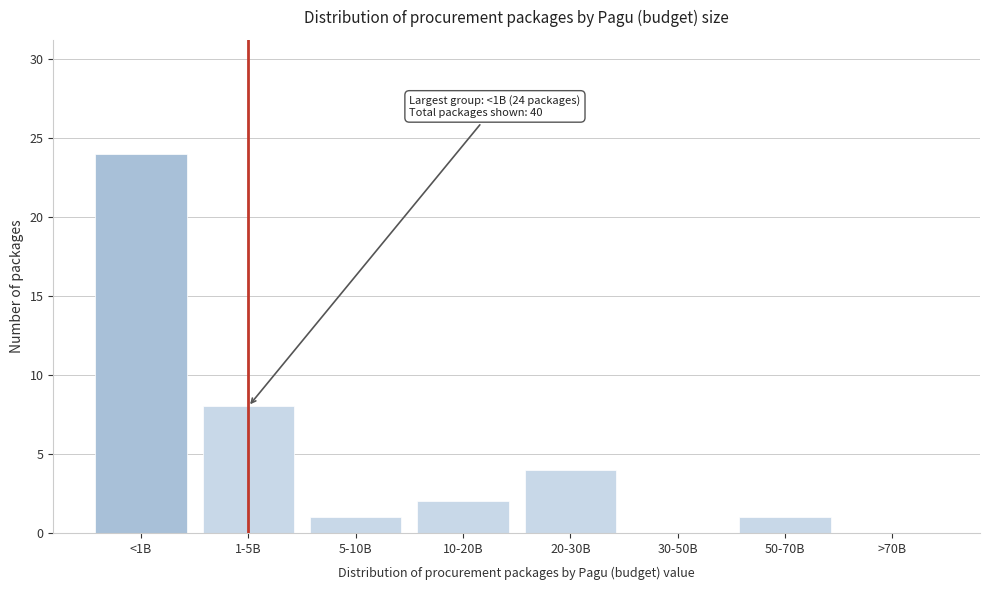

Reading right to left, extract all data points from this chart.

>70B=0	50-70B=1	30-50B=0	20-30B=4	10-20B=2	5-10B=1	1-5B=8	<1B=24